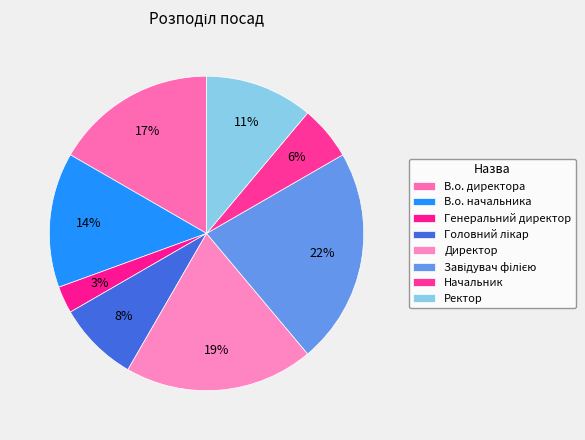

Which slice is the smallest?

Генеральний директор